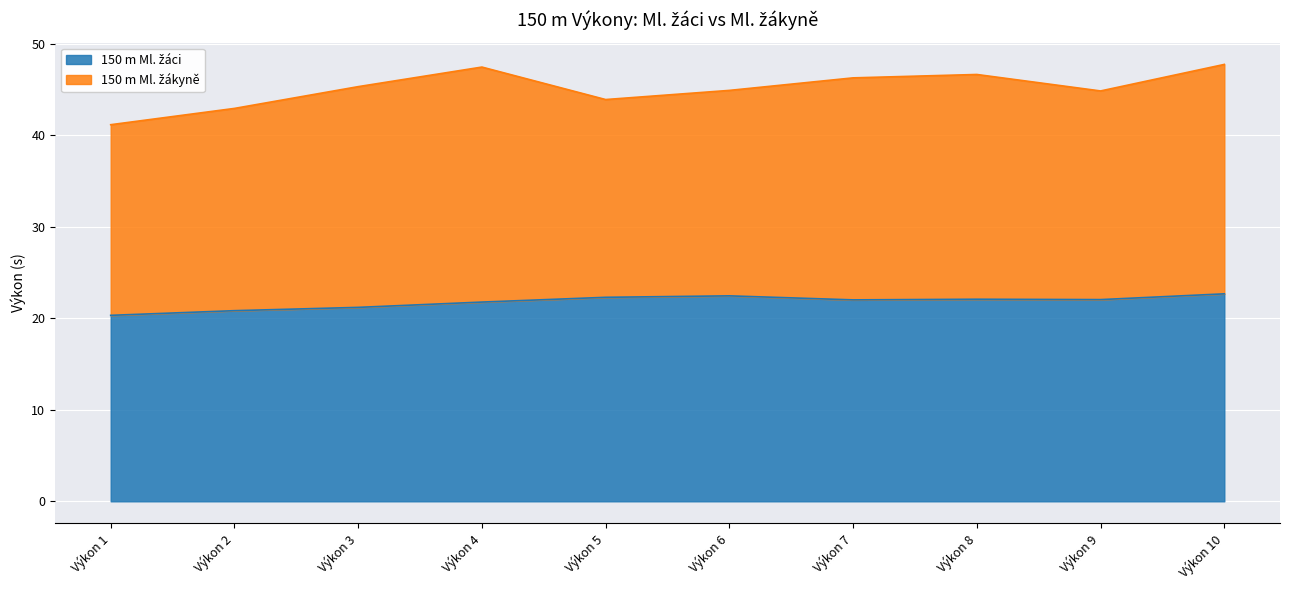

What is the total value across all series at Výkon 10?

47.8